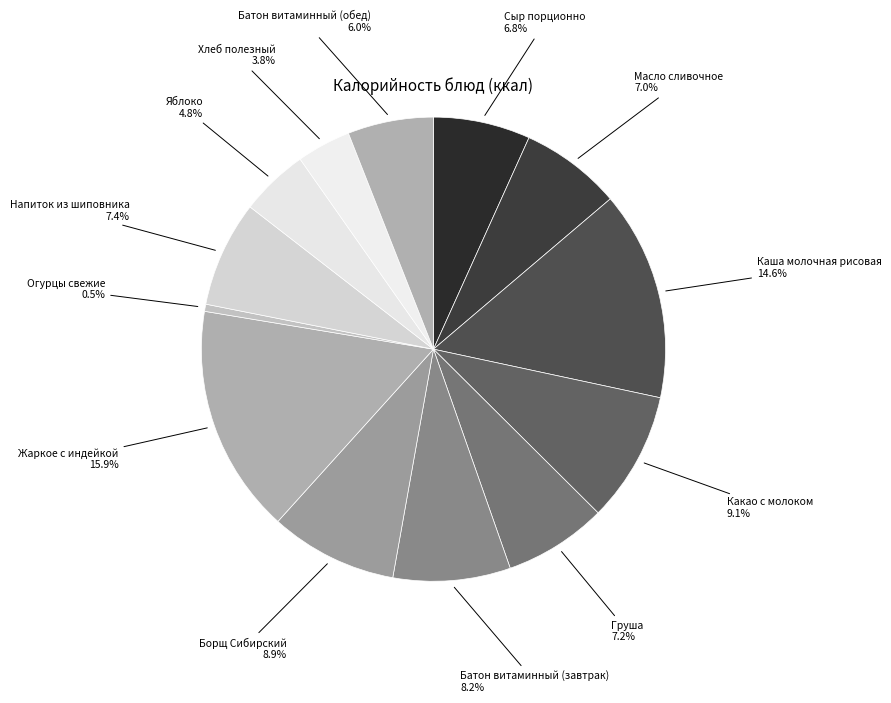

Count the number of slices in the pie.

13